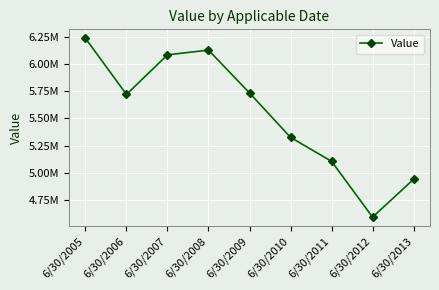

What is the change in value from 6/30/2005 to 6/30/2008?

-108512